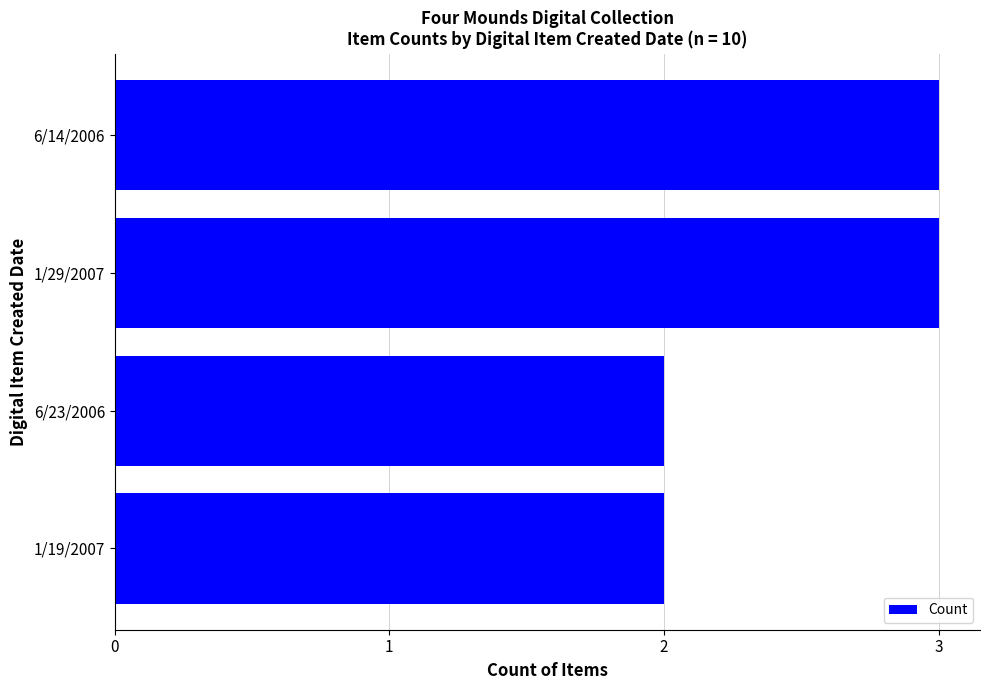

Between 6/14/2006 and 1/19/2007, which is larger?

6/14/2006